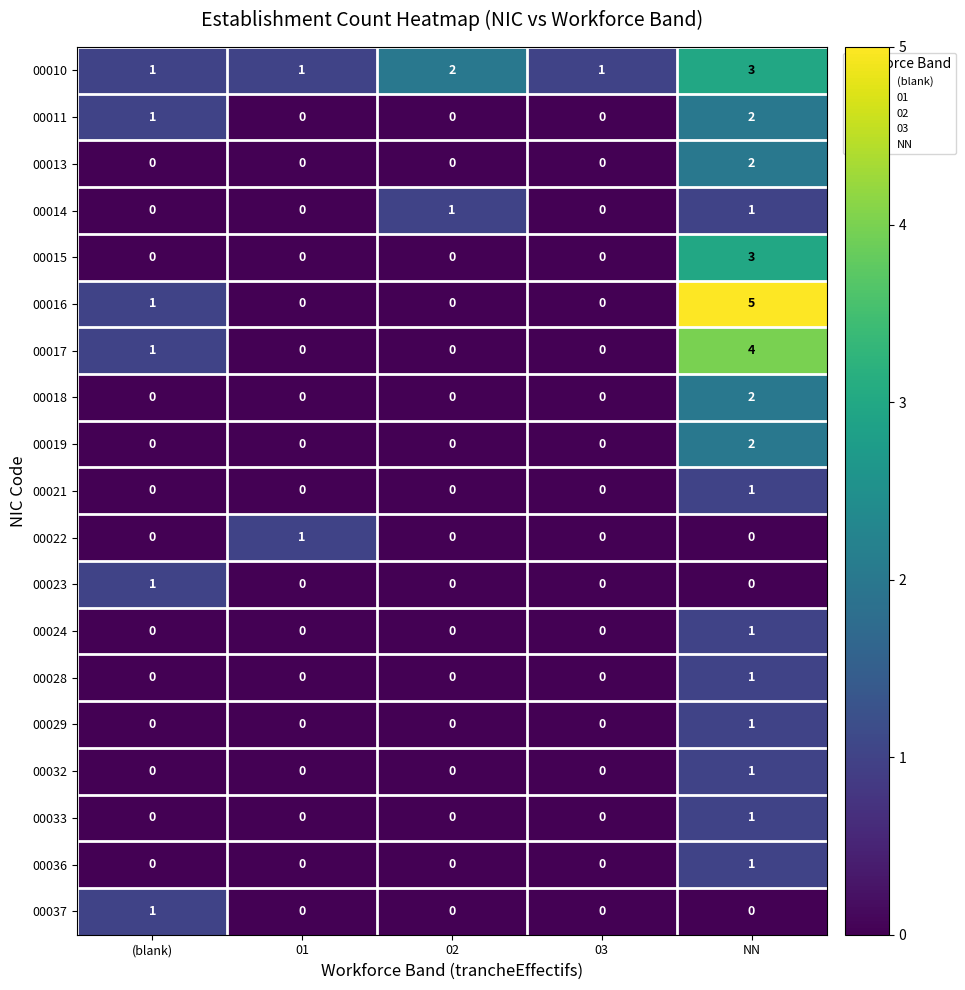

What value does the 00017 series have at NN?

4